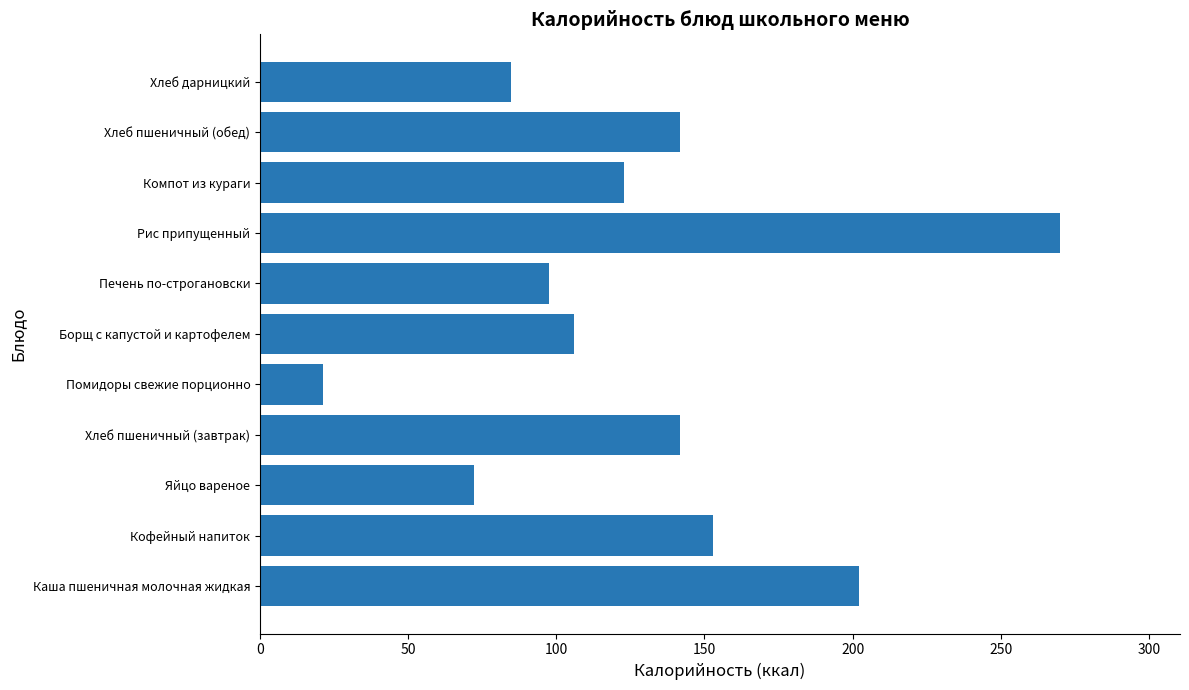

Reading bottom to top, transcribe all the data shown in this chart.

202.0	153.0	72.2	141.6	21.4	106.0	97.5	270.0	123.0	141.6	84.8